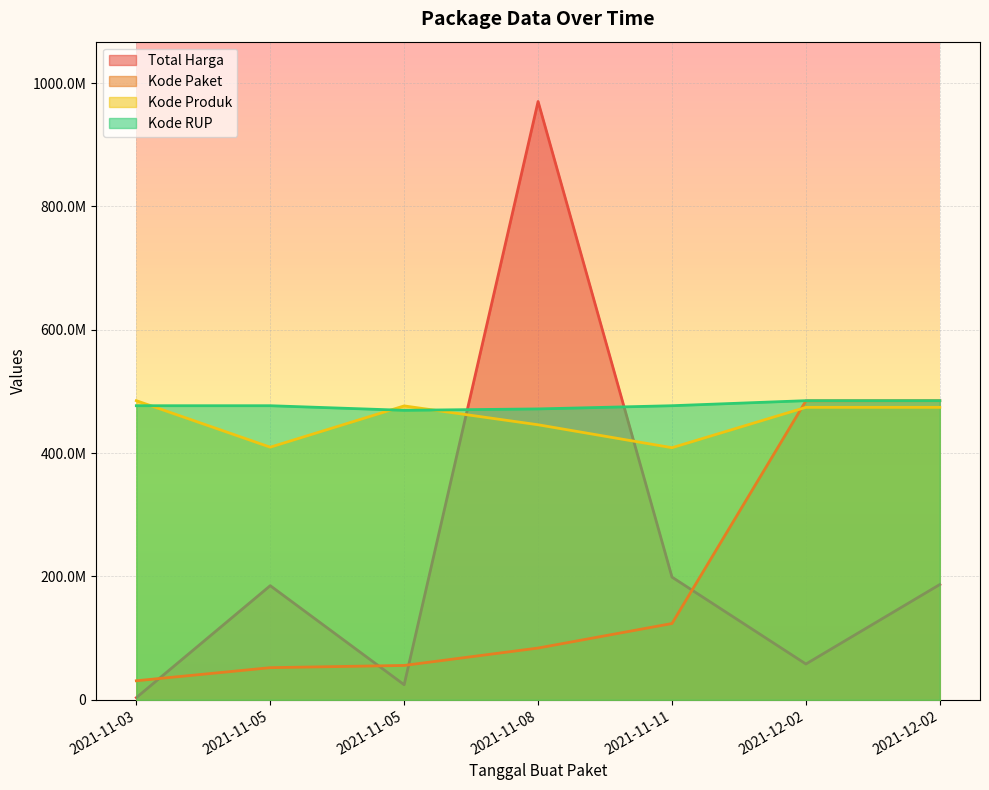

Is the value of Kode Produk at 2021-12-02 greater than the value of Total Harga at 2021-12-02?

Yes